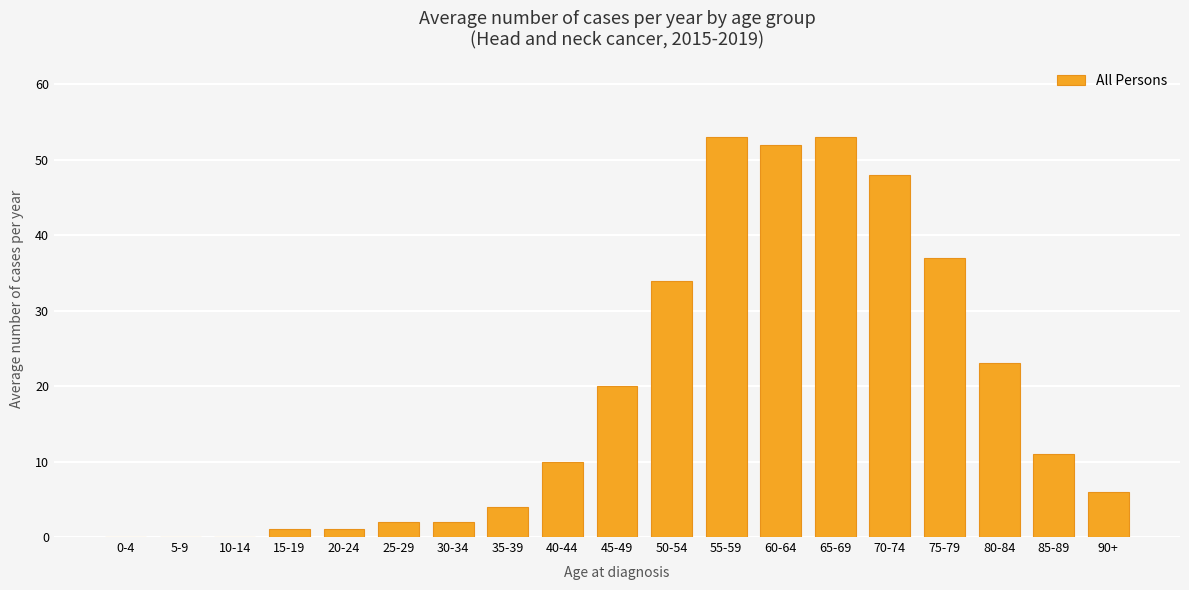

Does the chart contain stacked bars?

No